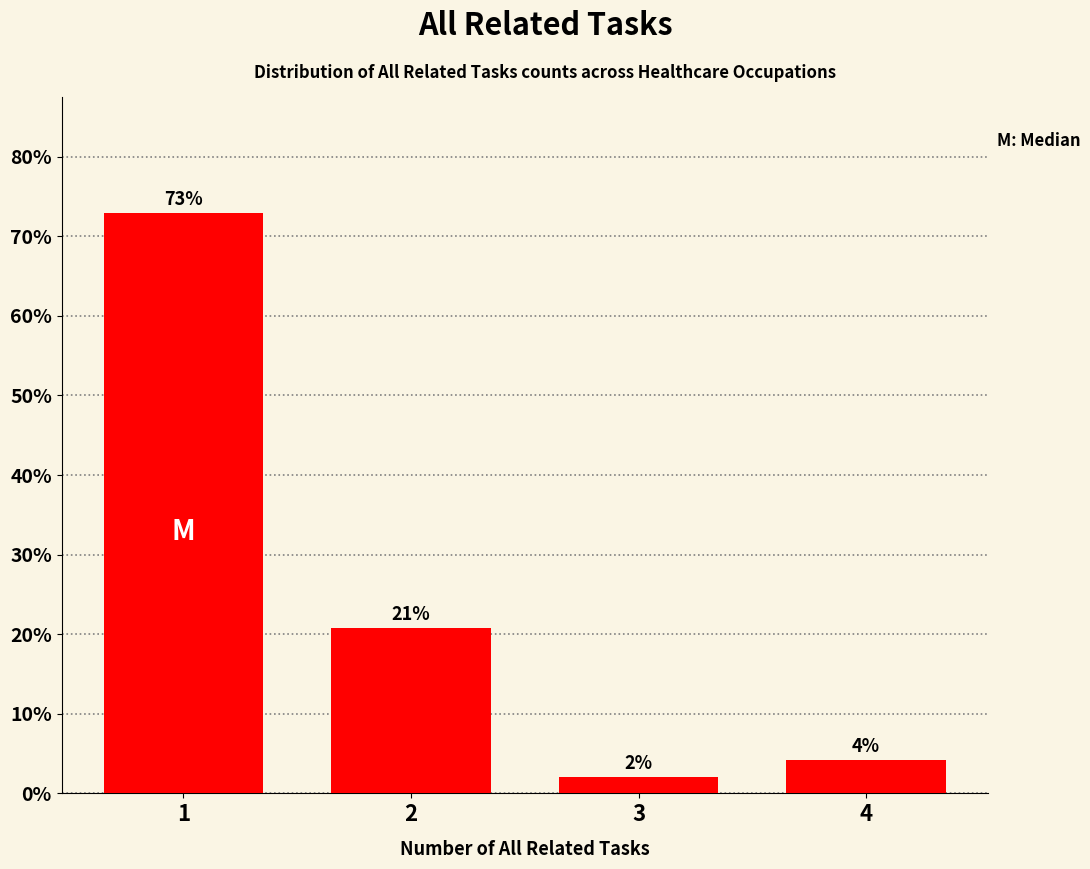

Does the chart contain any negative values?

No